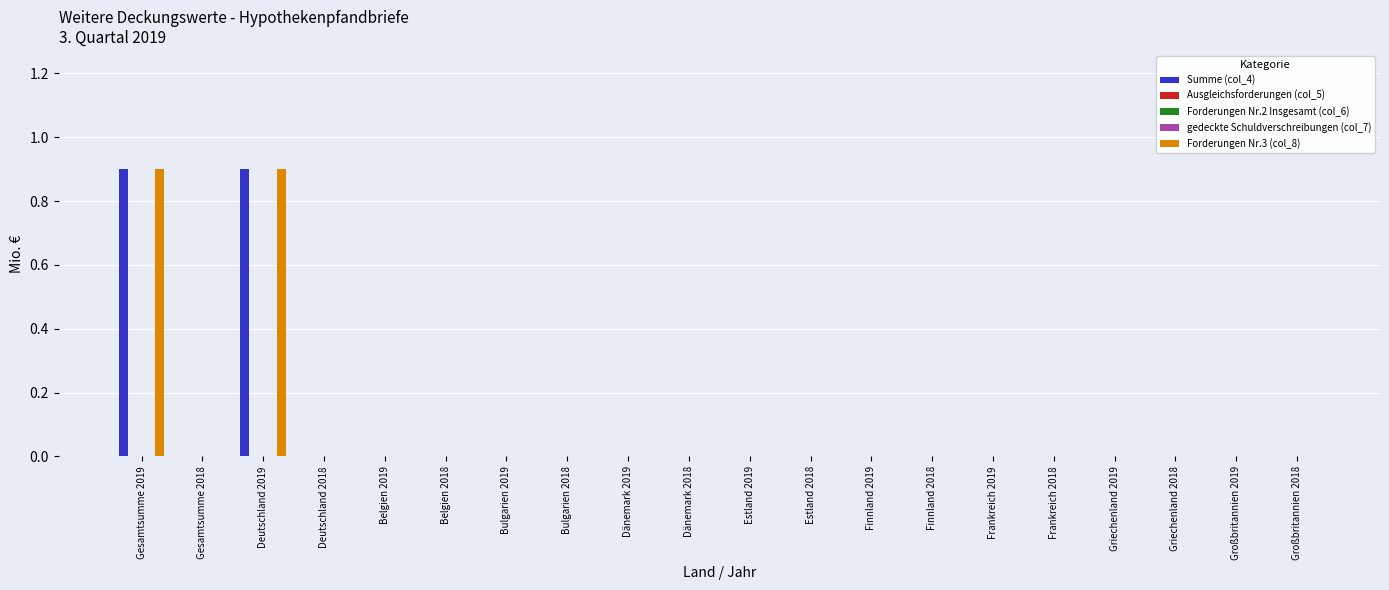

At how many categories does at least one series exceed 0?

2